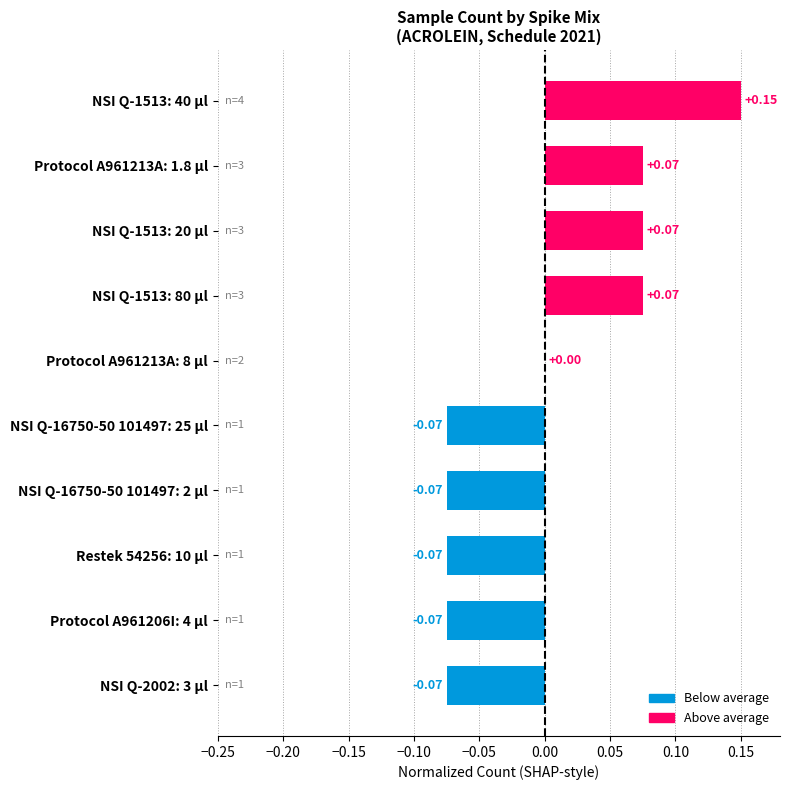

What is the change in value from Protocol A961213A: 8 µl to NSI Q-1513: 20 µl?

+0.1